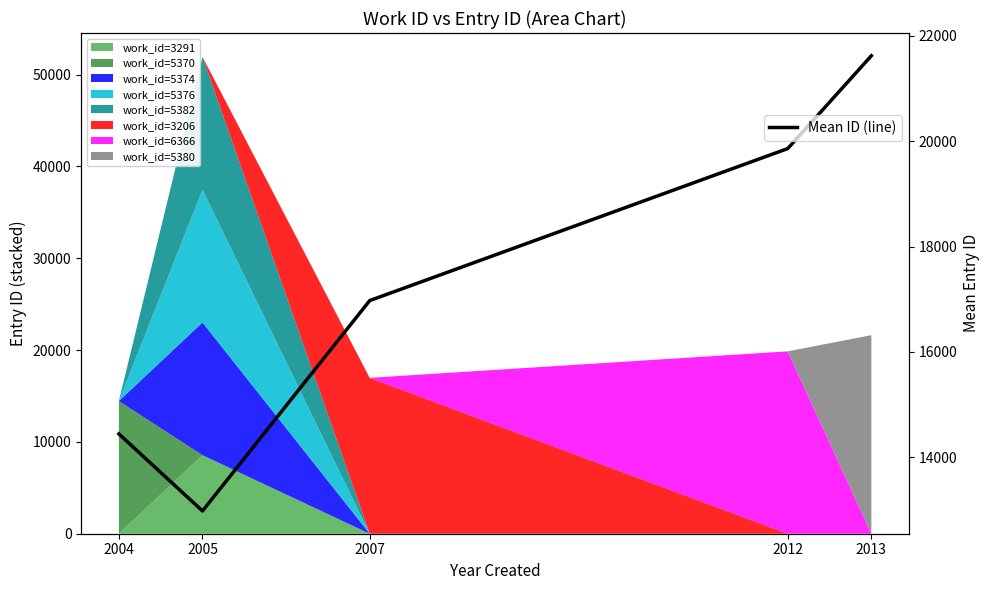

True or false: the data shows 19620.0 at 2005.

False